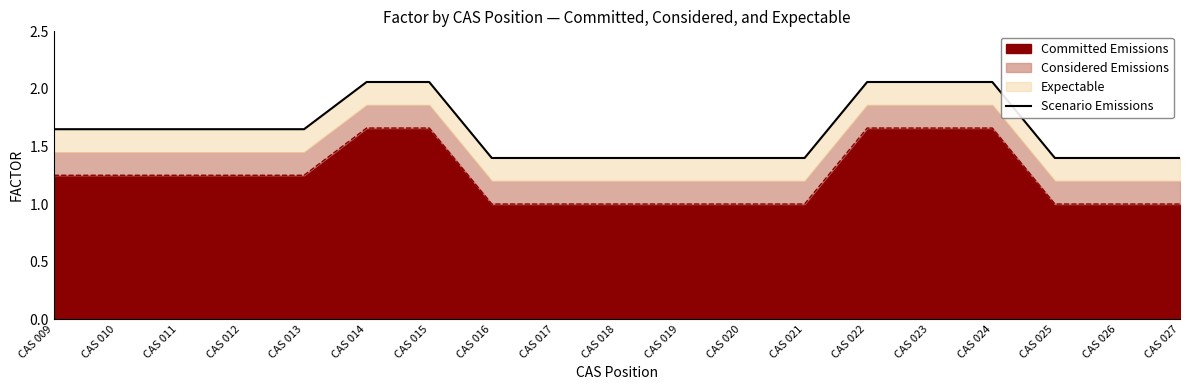

How many categories are shown in the chart?

19